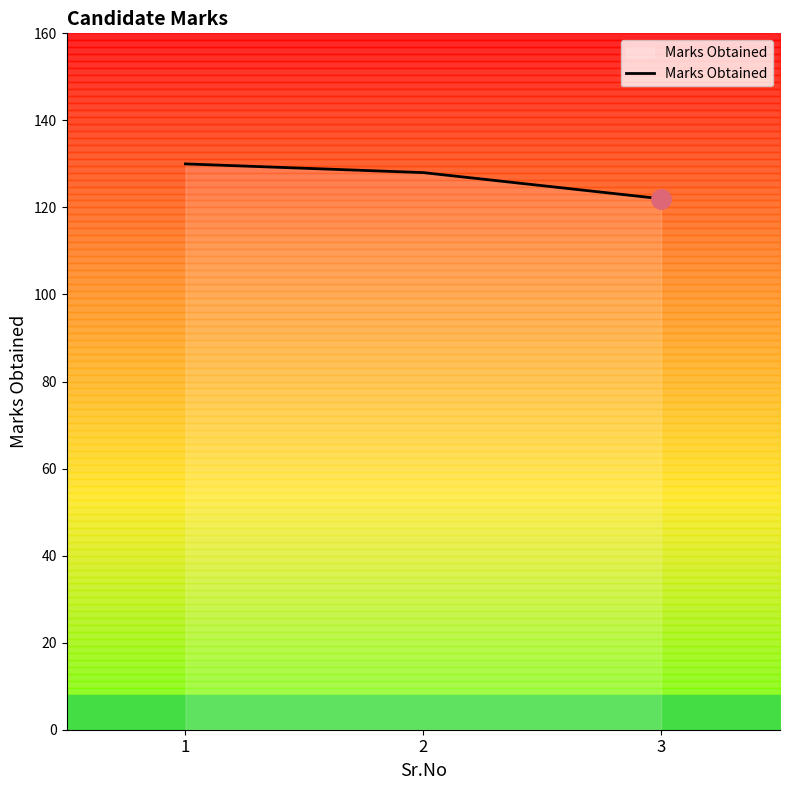

Approximately how many times larger is the value at 3 compared to 2?

1.0